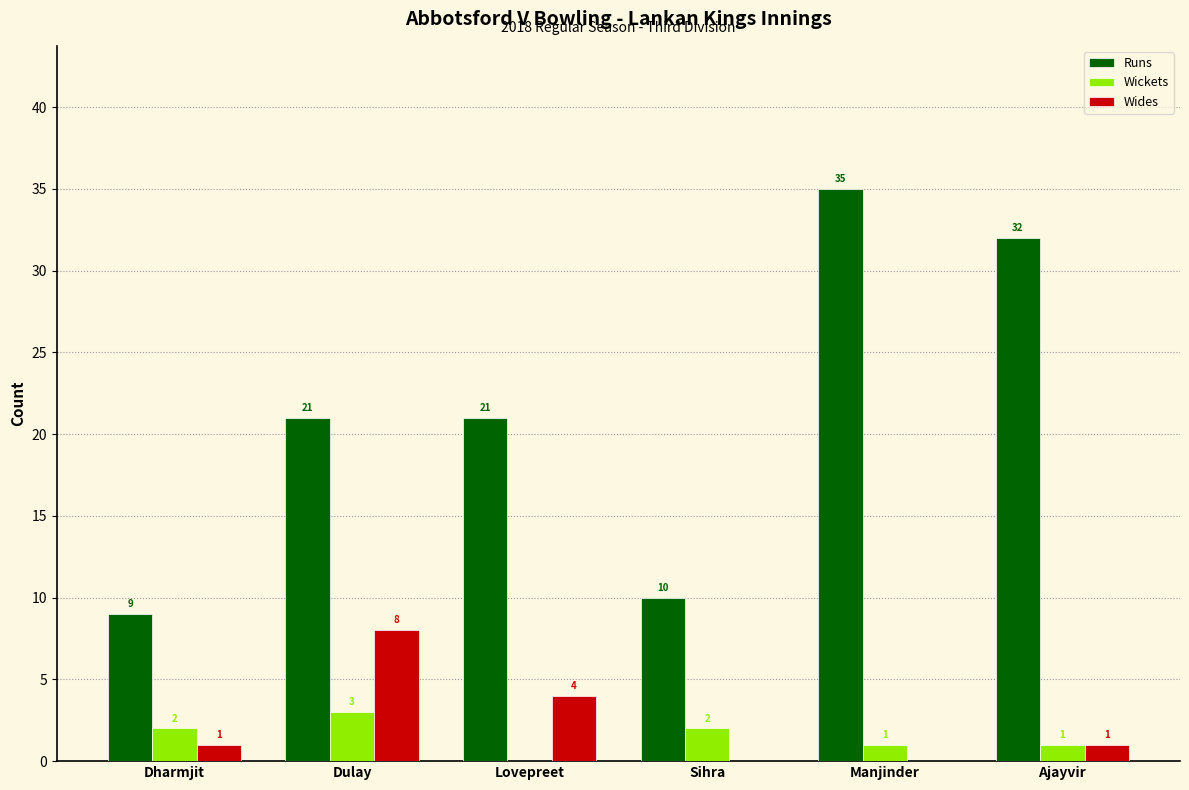

Is it true that Runs equals 43 at Ajayvir?

False